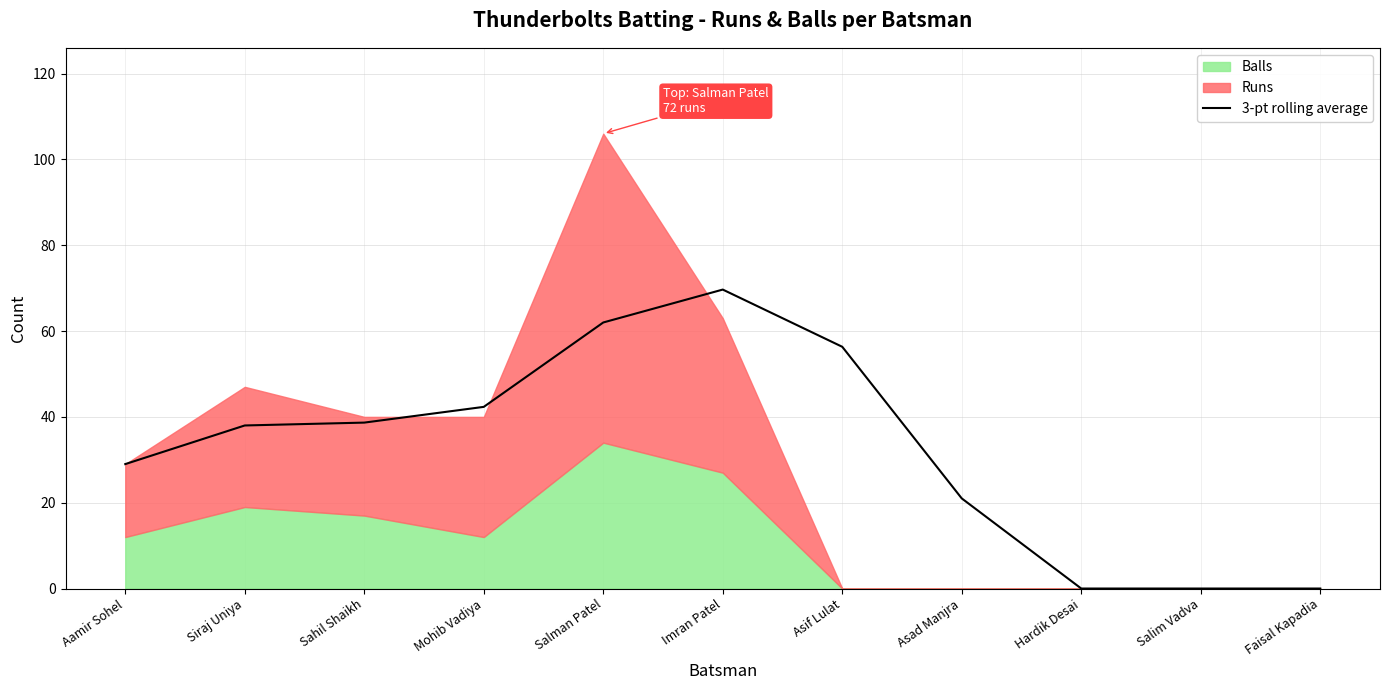

Is it true that 3-pt rolling average equals 0.0 at Hardik Desai?

True